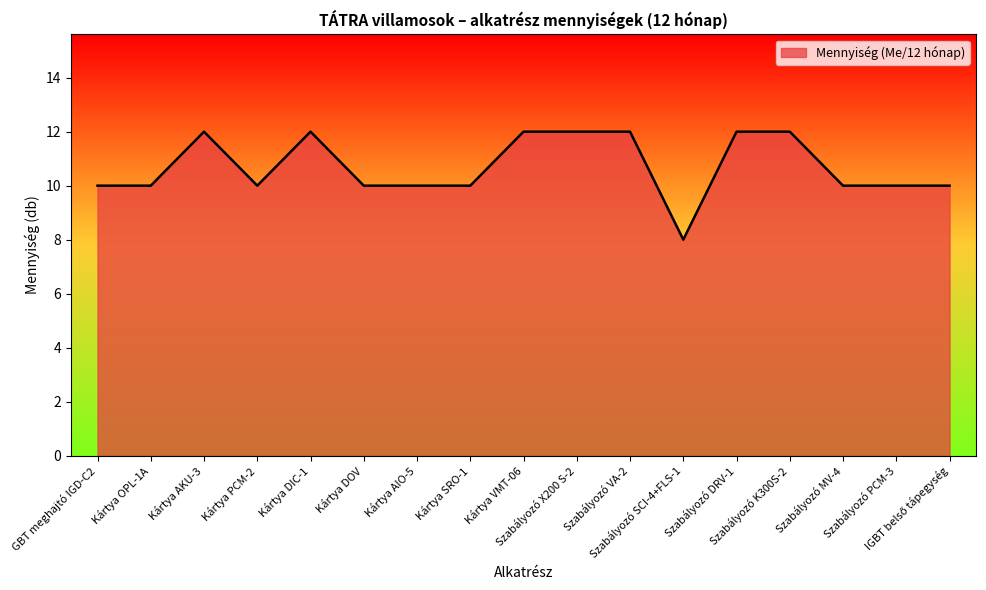

What is the difference between the maximum and minimum values?

4